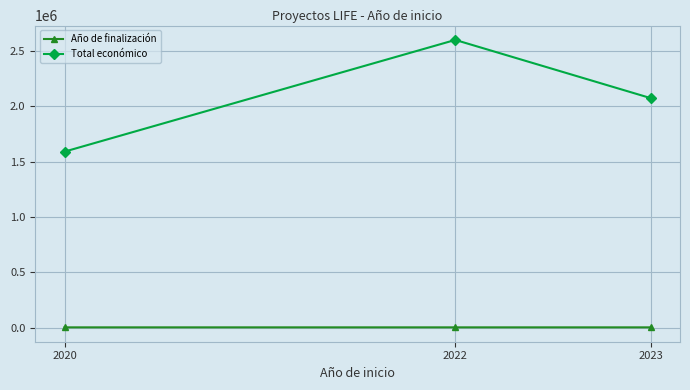

Between 2022 and 2023, which series saw the biggest shift?

Total económico